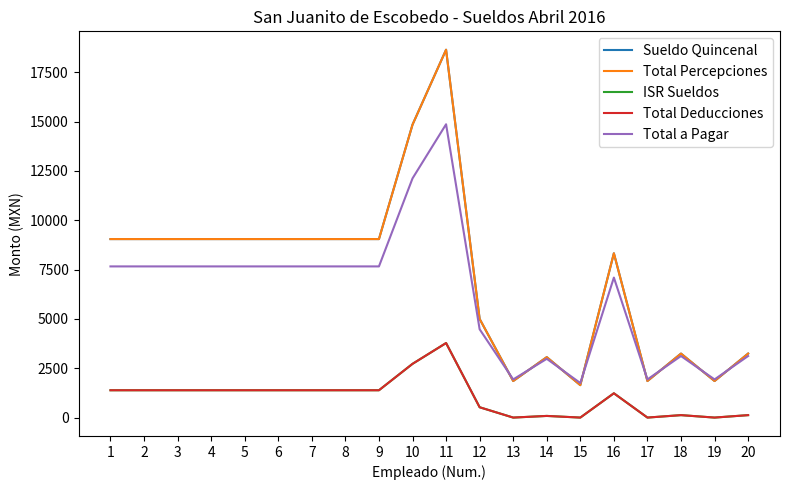

Is this an area chart (filled region under the line)?

No